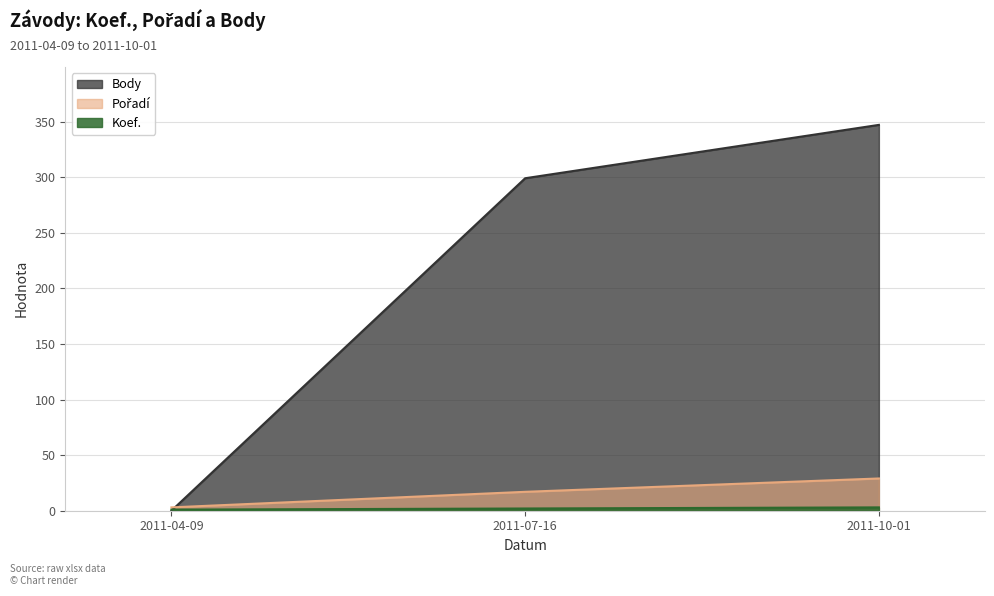

True or false: Koef. has a value of 2 at 2011-07-16.

True